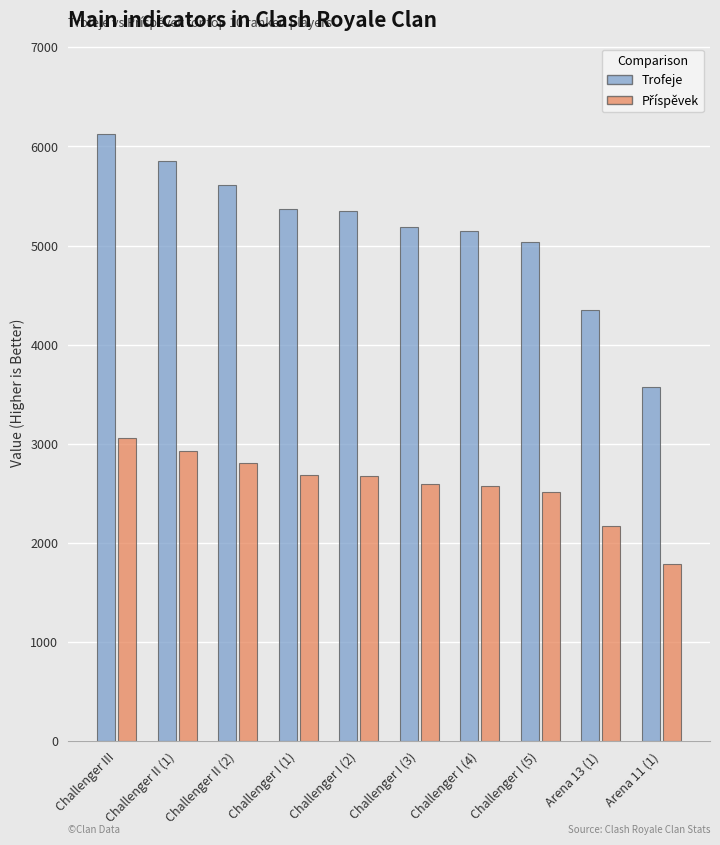

What is the lowest value of the Trofeje series?

3574